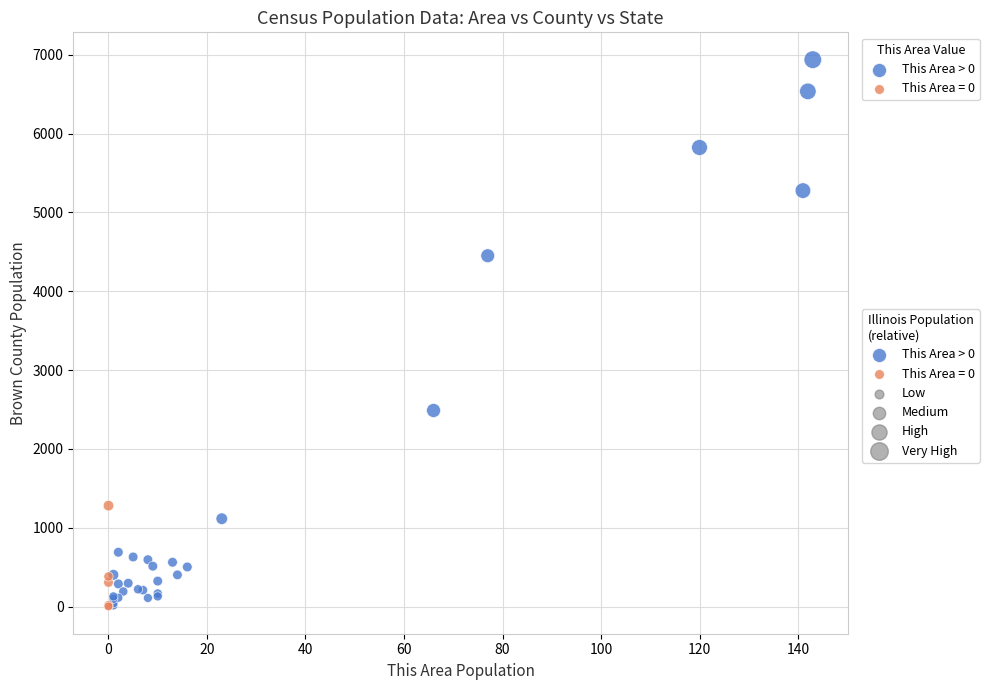

Which series has the widest spread of Y values?

This Area > 0